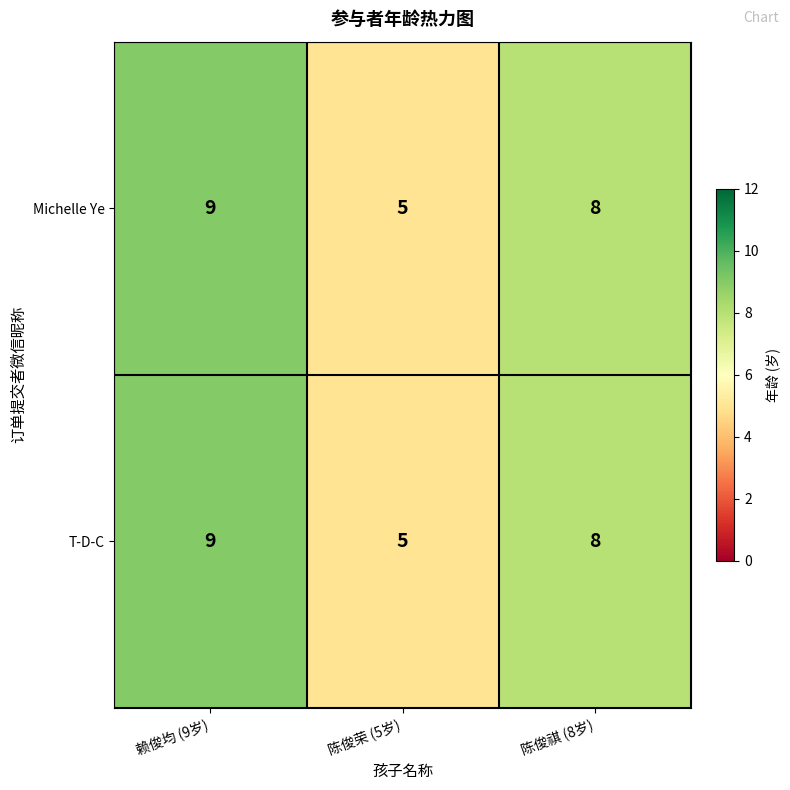

Reading left to right, transcribe all the data shown in this chart.

Michelle Ye: 赖俊均 (9岁)=9	陈俊荣 (5岁)=5	陈俊祺 (8岁)=8
T-D-C: 赖俊均 (9岁)=9	陈俊荣 (5岁)=5	陈俊祺 (8岁)=8